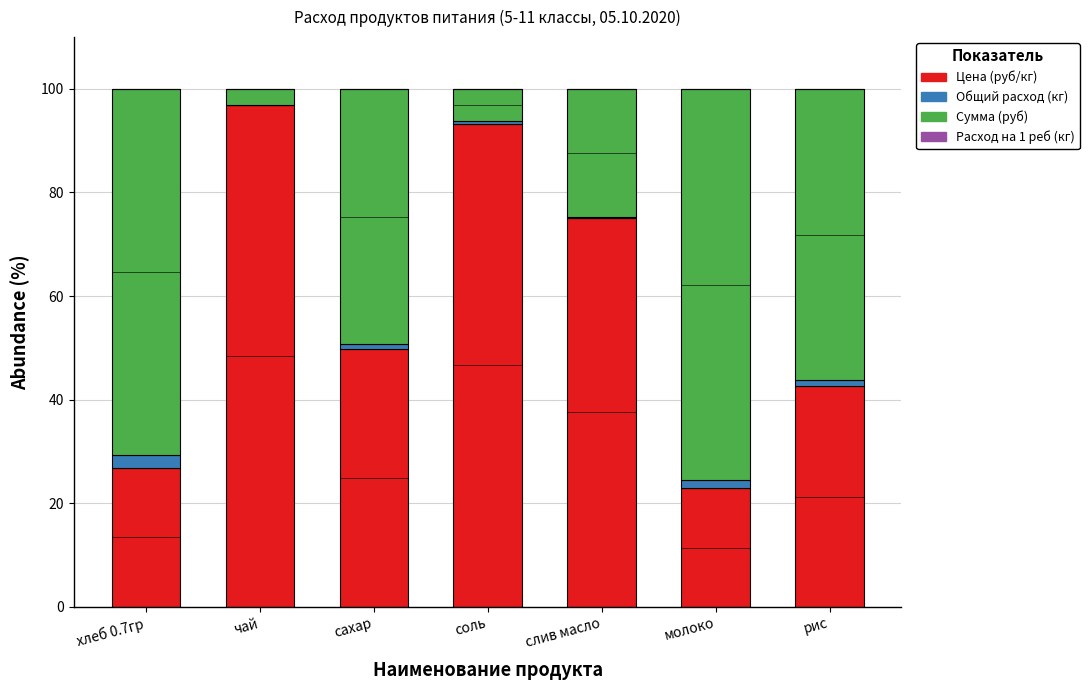

What is the highest value of the Цена (руб/кг) series?

96.8